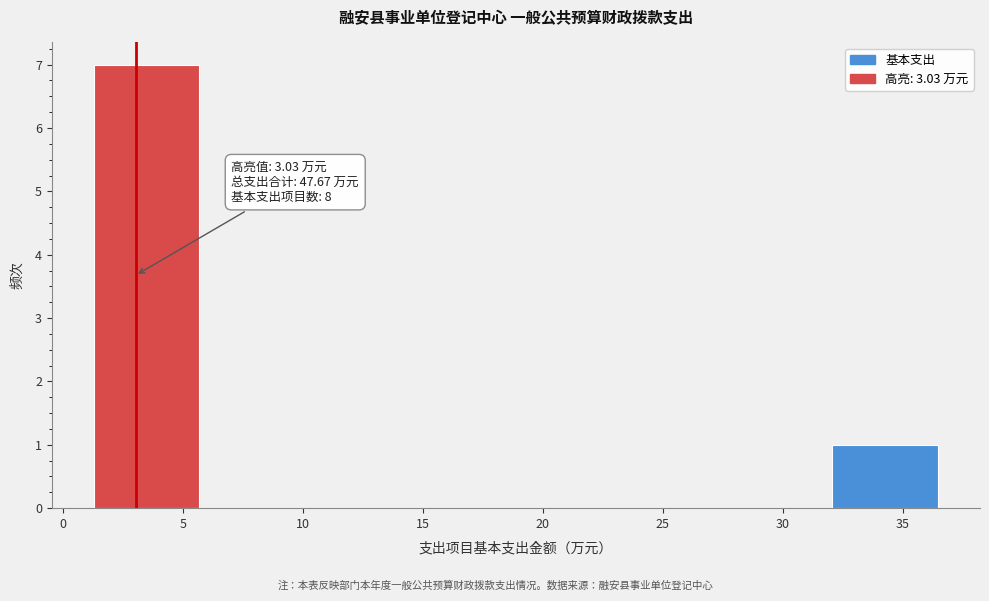

Over which range of the x-axis is the bar tallest?

1.5 to 5.5